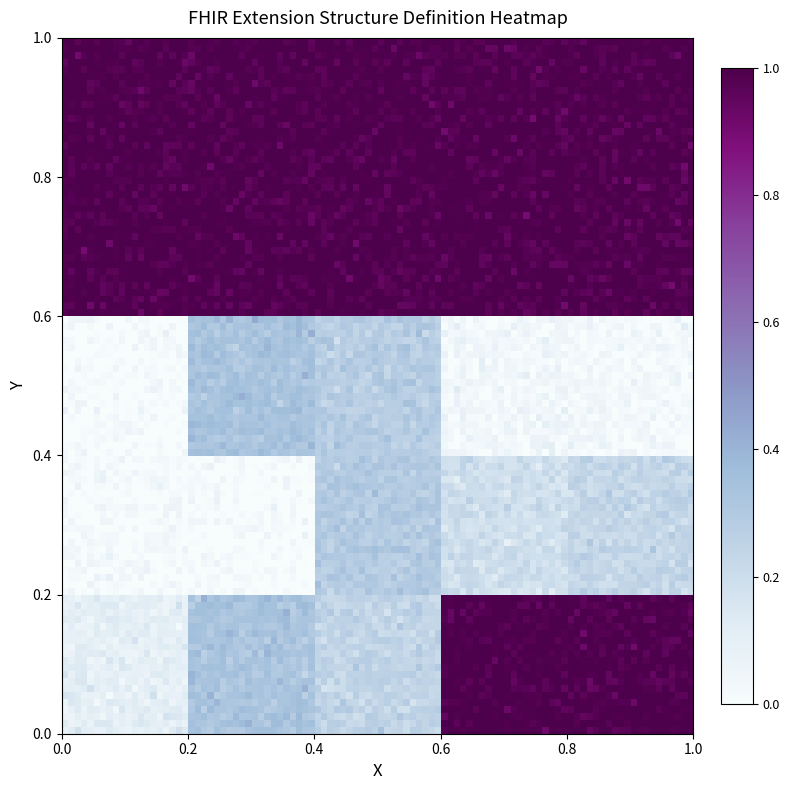

At how many categories does at least one series exceed 0?

5